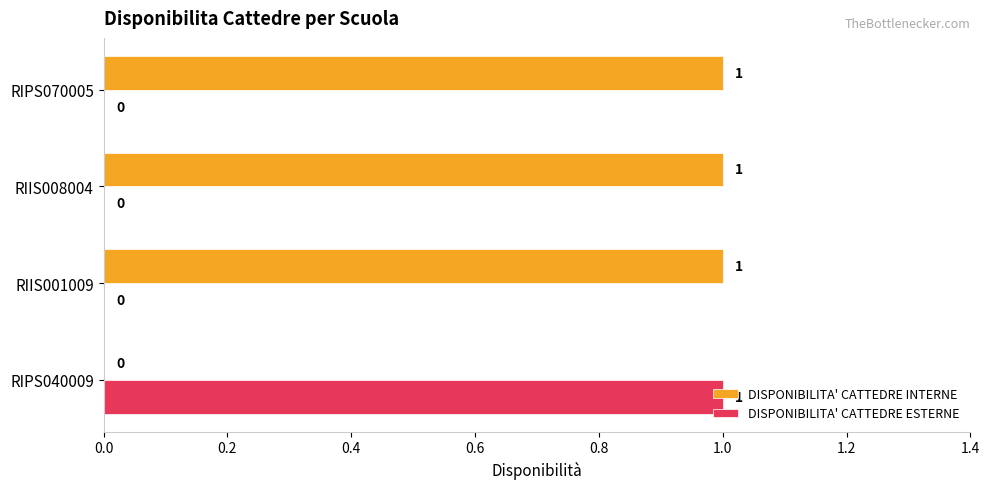

Is the value of DISPONIBILITA' CATTEDRE ESTERNE at RIPS070005 greater than the value of DISPONIBILITA' CATTEDRE INTERNE at RIIS008004?

No